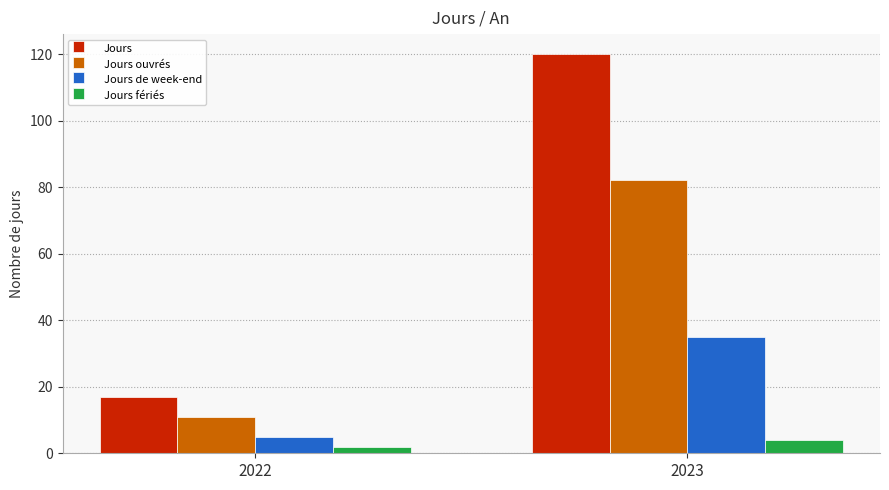

The Jours series shows 17 at 2022. True or false?

True